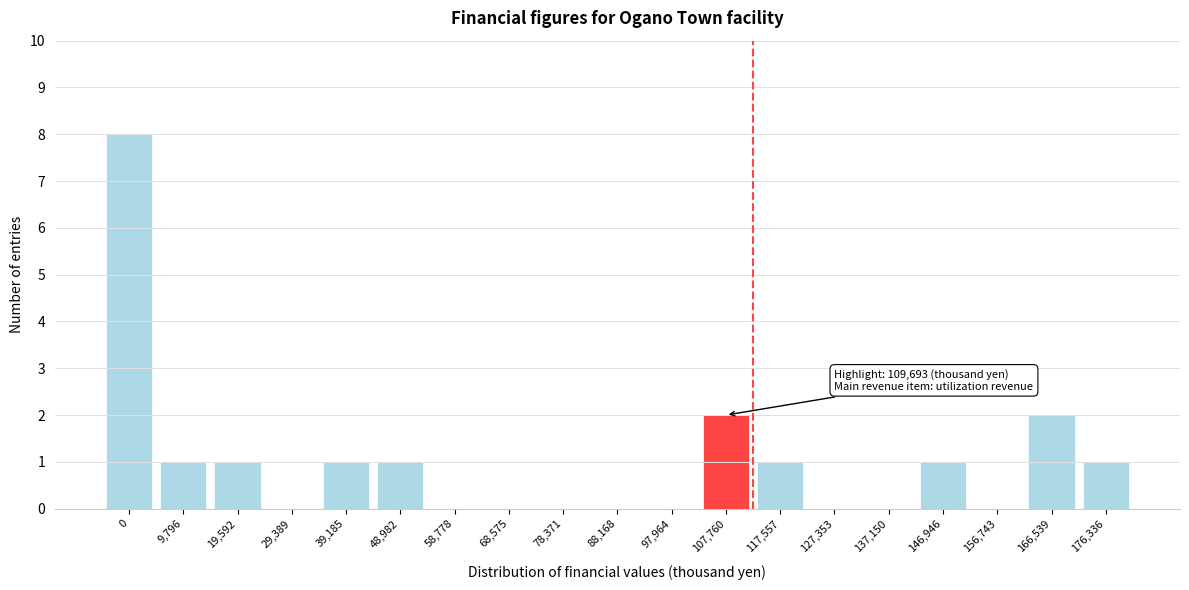

Reading left to right, list all the values displayed in this chart.

0=8	9,796=1	19,592=1	29,389=0	39,185=1	48,982=1	58,778=0	68,575=0	78,371=0	88,168=0	97,964=0	107,760=2	117,557=1	127,353=0	137,150=0	146,946=1	156,743=0	166,539=2	176,336=1